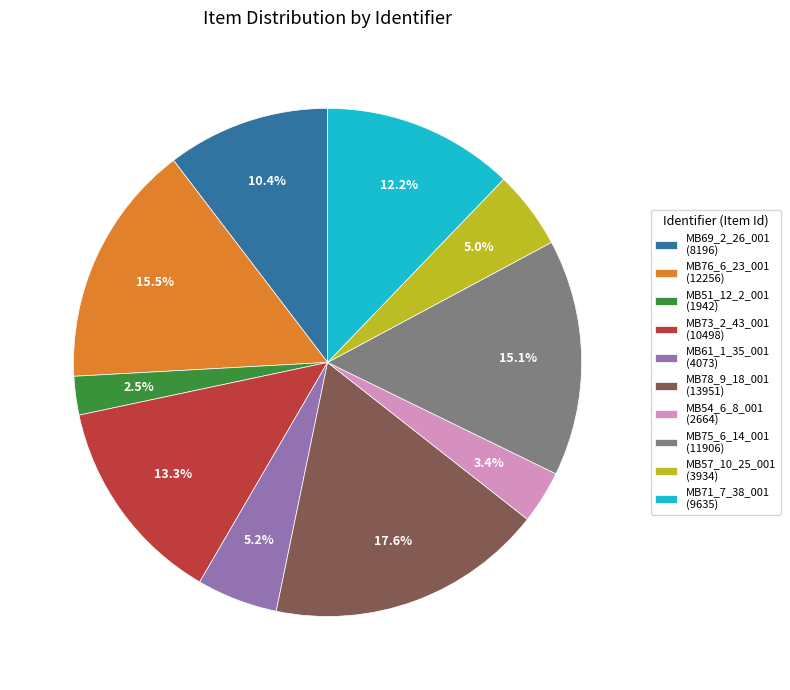

Which slice is the smallest?

MB51_12_2_001